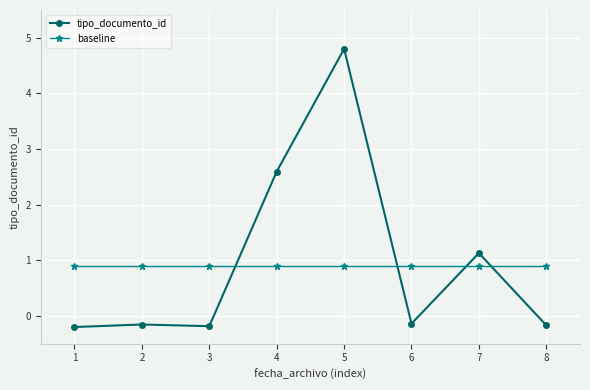

The baseline series shows 0.9 at 3. True or false?

True